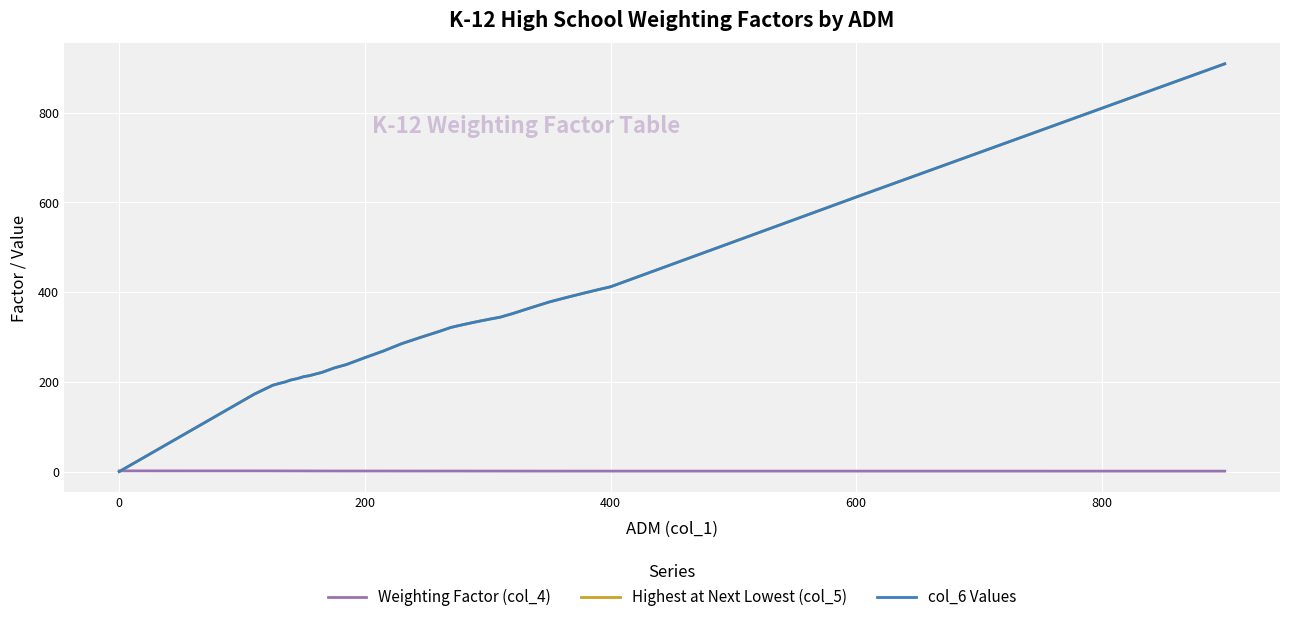

Reading left to right, list all the values displayed in this chart.

Weighting Factor (col_4): 1.6	1.5	1.5	1.5	1.5	1.4	1.4	1.4	1.4	1.3	1.3	1.3	1.3	1.2	1.2	1.2	1.2	1.2	1.2	1.2	1.2	1.1	1.1	1.1	1.1	1.1	1.1	1.1	1.1	1.1	1.1	1.1	1.0	1.0	1.0	1.0	1.0
Highest at Next Lowest (col_5): 0.0	172.7	192.5	196.3	199.8	204.4	207.3	211.5	213.9	217.6	221.1	231.0	238.6	254.0	268.7	285.2	298.9	312.0	321.3	324.5	327.6	330.6	333.5	336.3	339.0	341.6	344.1	352.0	365.1	378.0	385.2	392.2	399.0	405.6	412.0	612.0	909.0
col_6 Values: 0.0	172.7	192.5	196.3	199.8	204.4	207.3	211.5	213.9	217.6	221.1	231.0	238.6	254.0	268.7	285.2	298.9	312.0	321.3	324.5	327.6	330.6	333.5	336.3	339.0	341.6	344.1	352.0	365.1	378.0	385.2	392.2	399.0	405.6	412.0	612.0	909.0